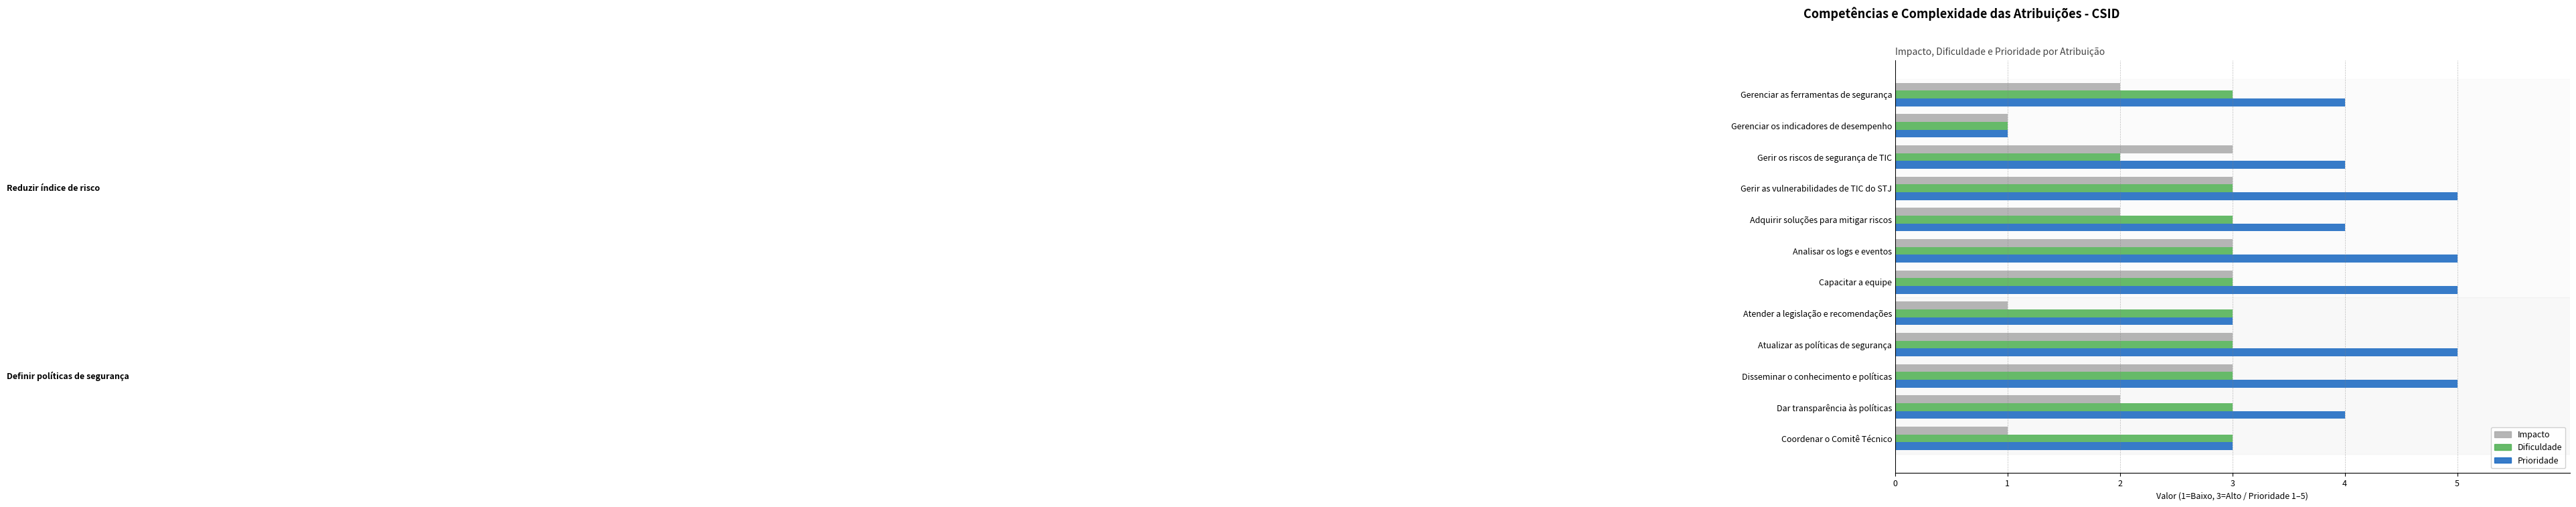

Rank the series by their average value, from lowest to highest.

Impacto, Dificuldade, Prioridade